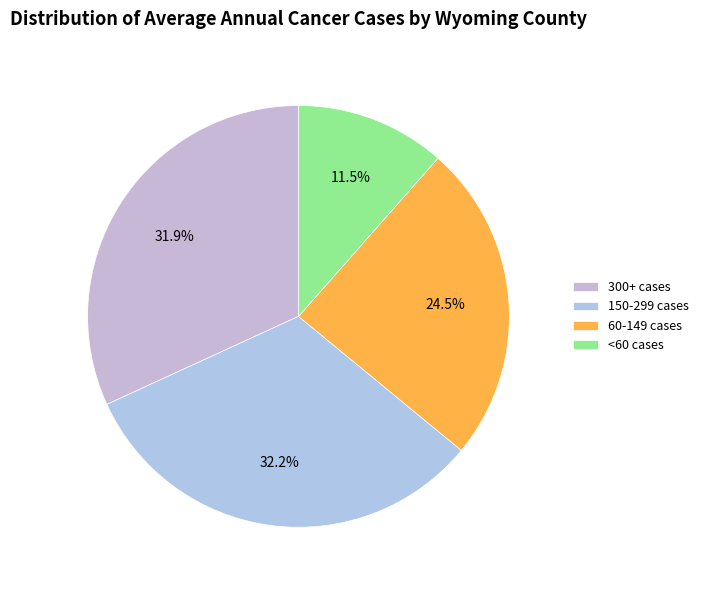

How many segments does this pie chart have?

4